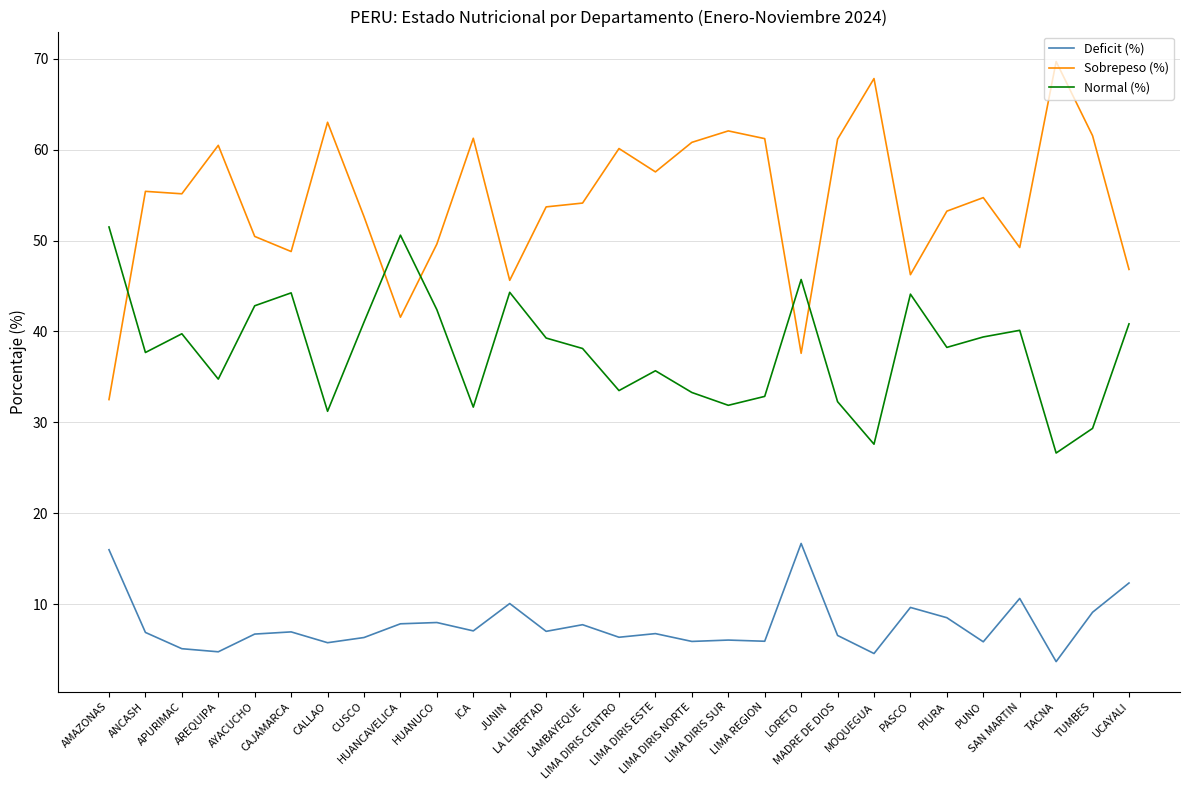

How many lines are shown in the chart?

3